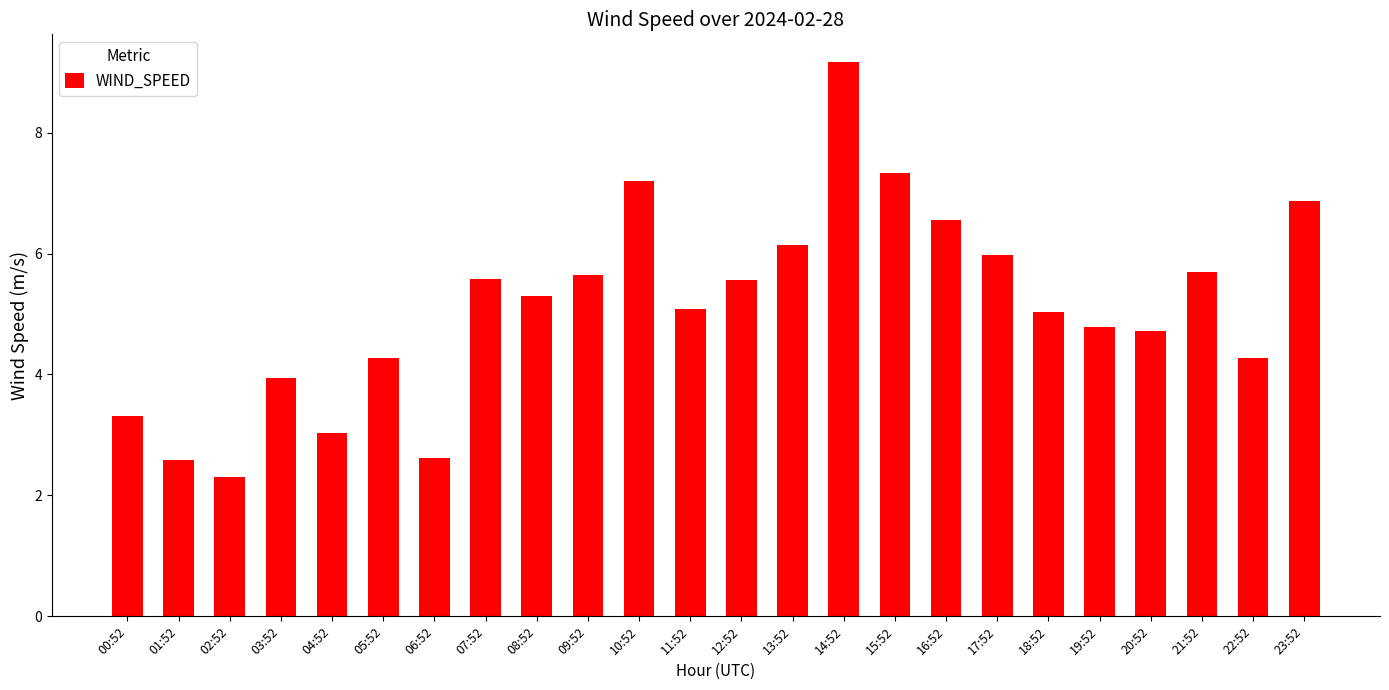

Which has a higher value, 19:52 or 22:52?

19:52